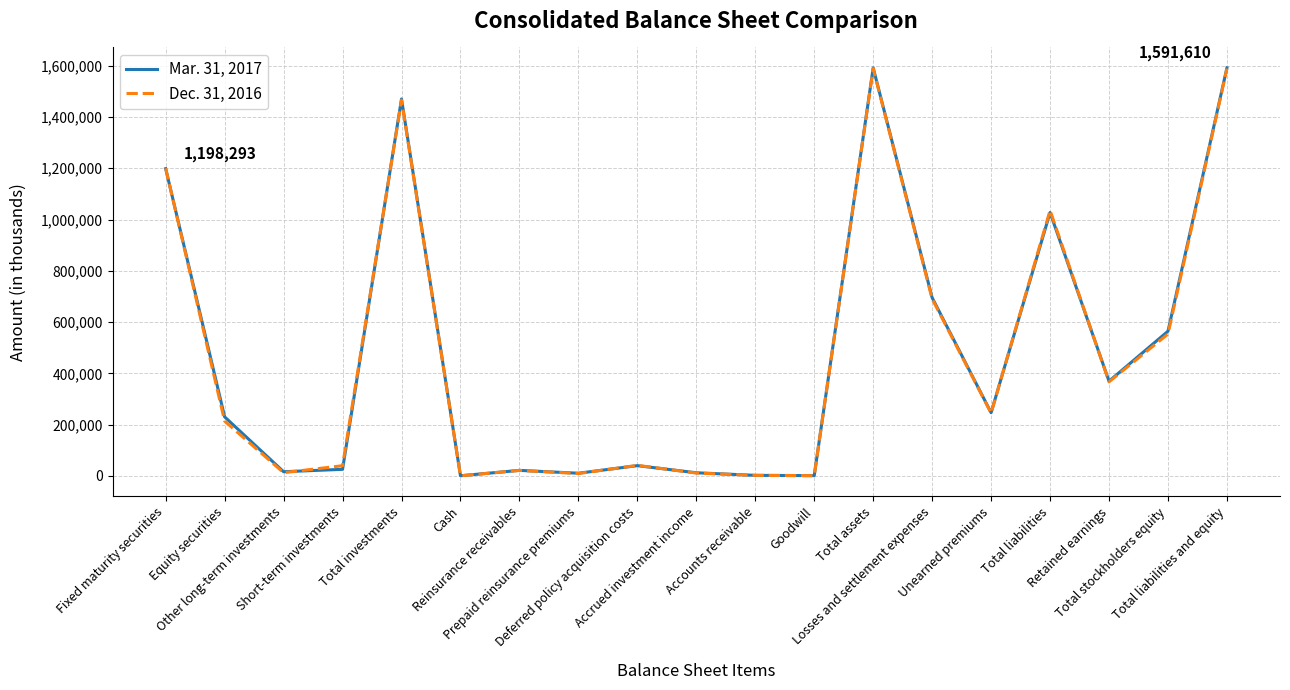

Where is the first local minimum for Dec. 31, 2016?

Other long-term investments